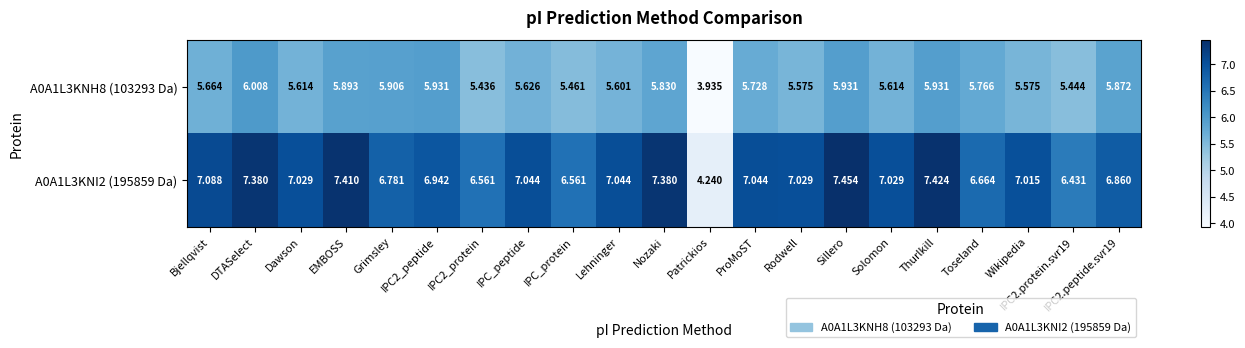

Where does the A0A1L3KNI2 (195859 Da) series first go above 7?

Bjellqvist